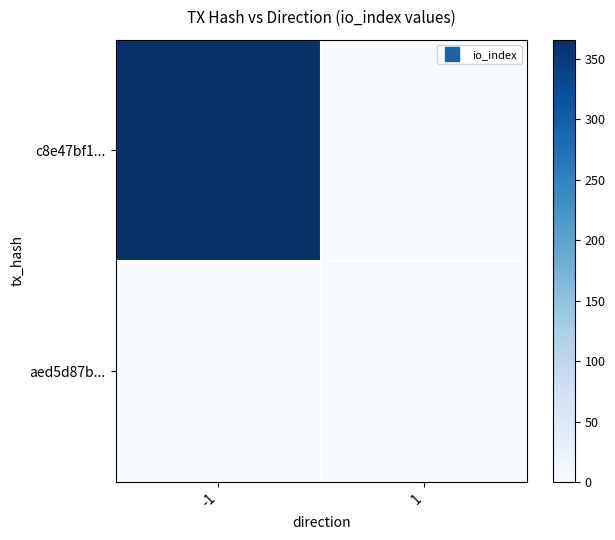

List the series in order of their overall mean, lowest first.

aed5d87b..., c8e47bf1...